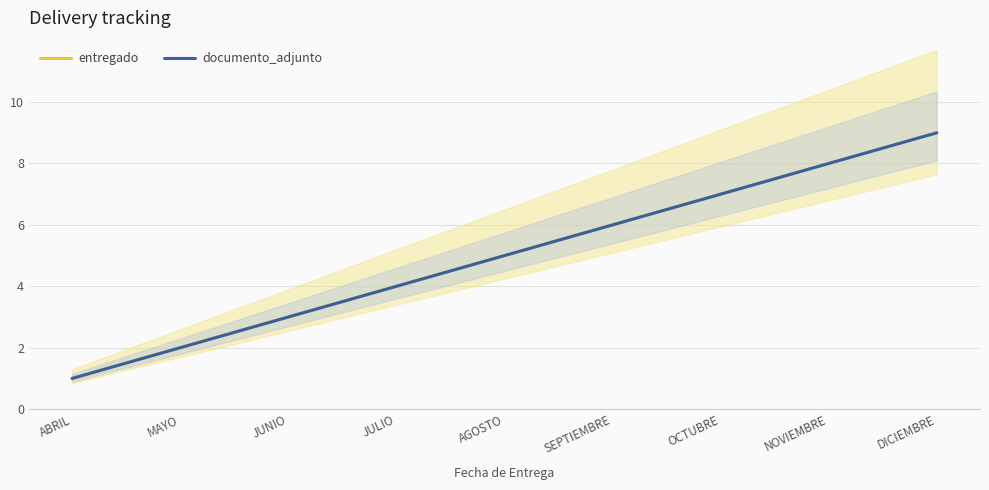

How many distinct data groups are displayed?

2